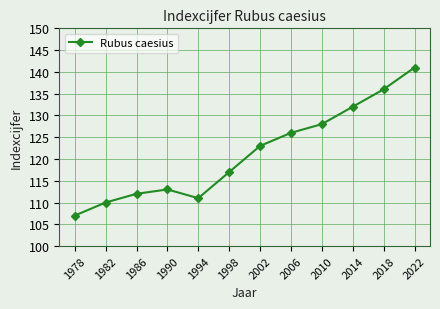

How many data points does each series have?

12